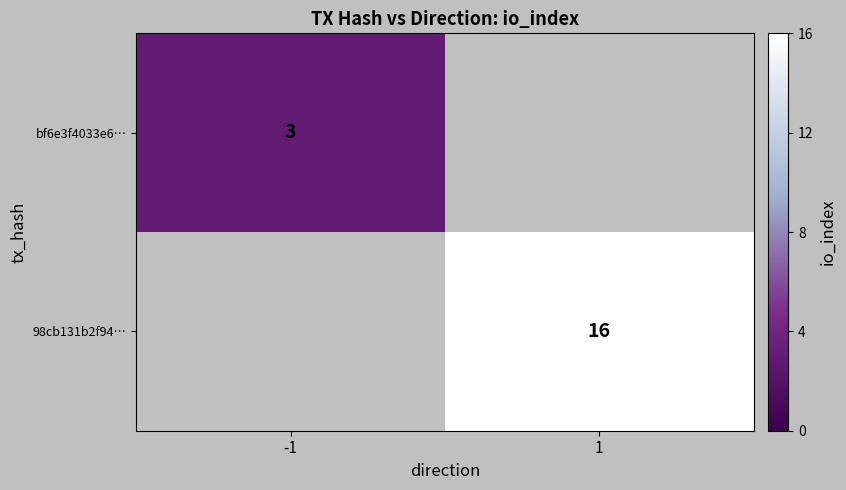

True or false: 98cb131b2f94… has a value of 16 at 1.

True